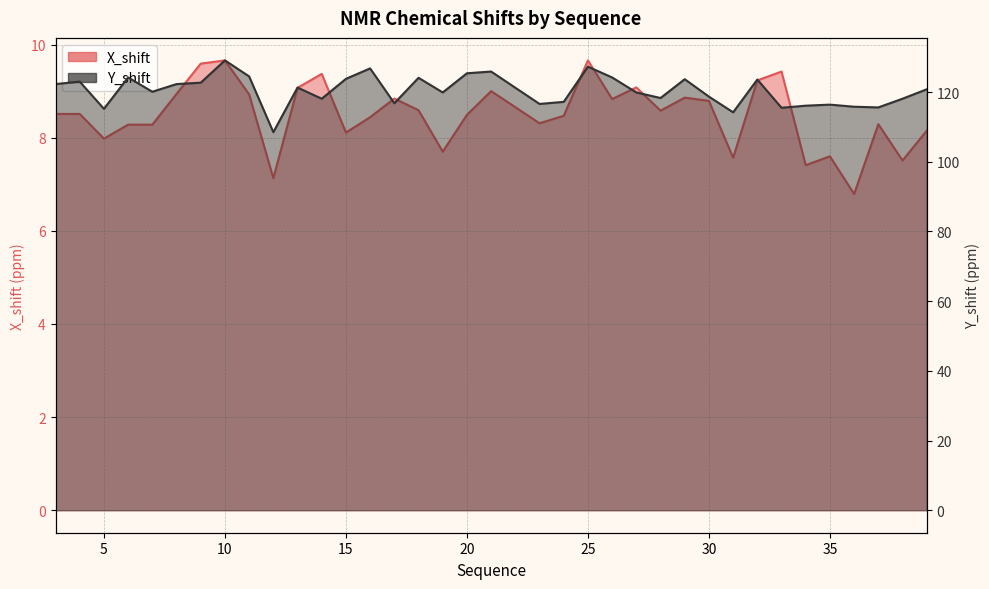

The value of X_shift at 24 is 2.9. True or false?

False